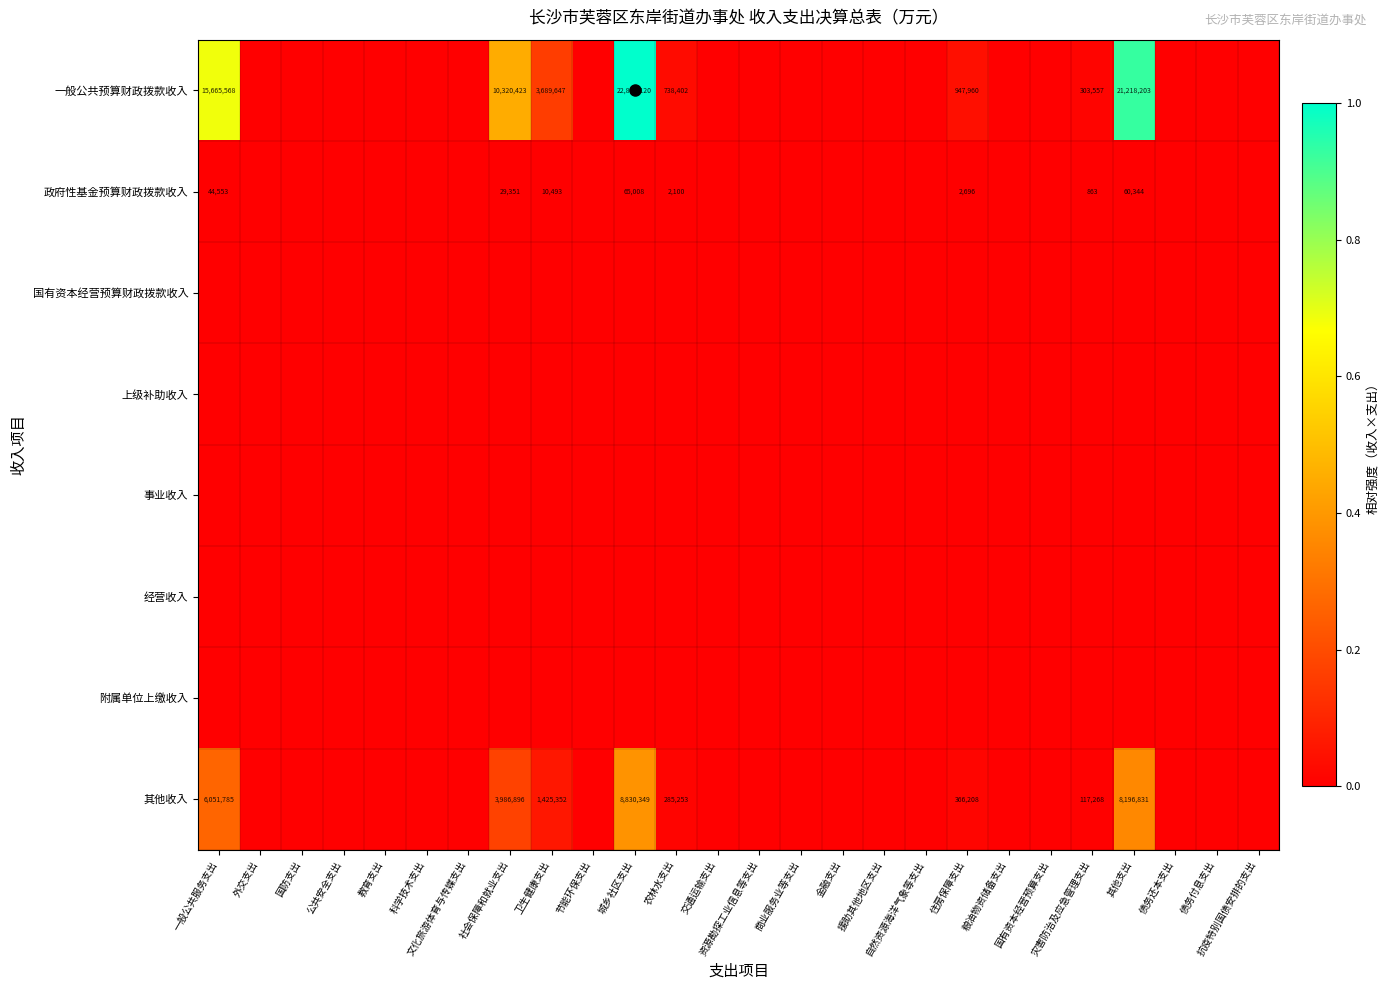

Which series has the largest range (max minus min)?

一般公共预算财政拨款收入